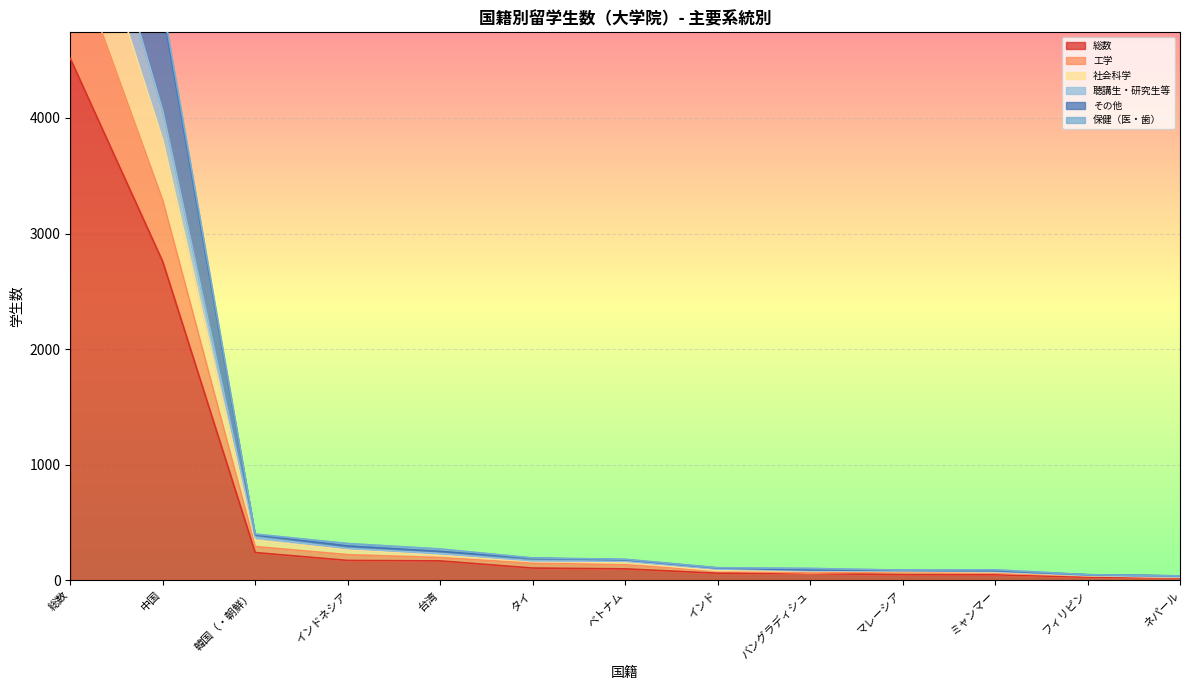

Which series has the largest total across all categories?

その他